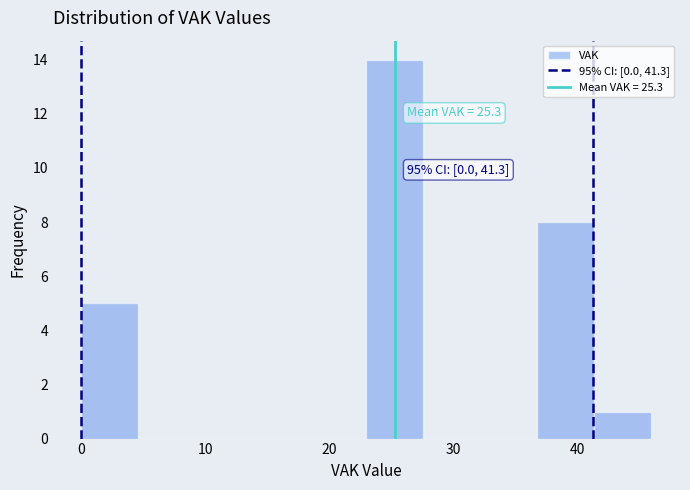

Over which range of the x-axis is the bar tallest?

23.0 to 27.6